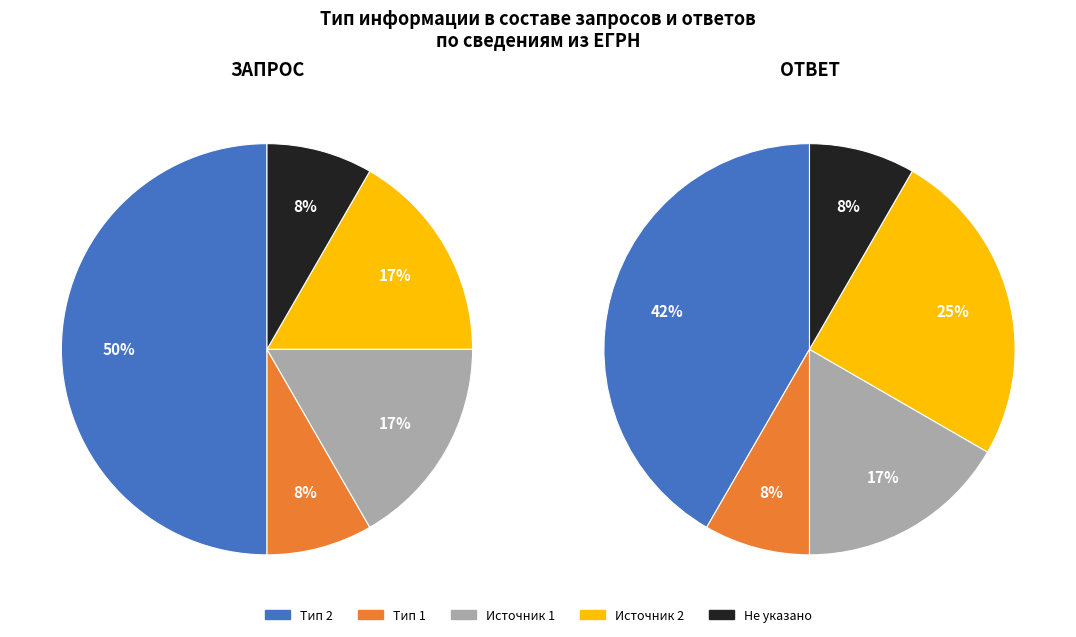

Is it true that 0 is 45% of the pie?

False